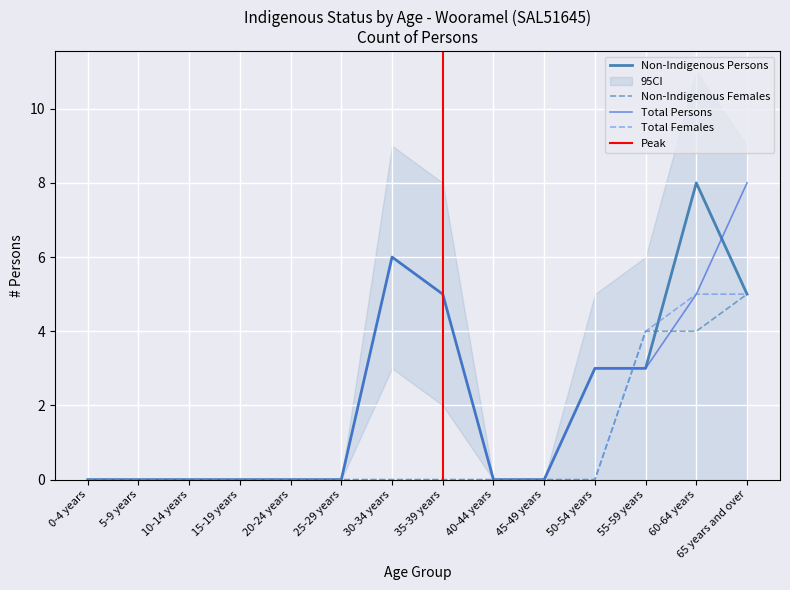

The Non-Indigenous Persons series shows 0 at 25-29 years. True or false?

True